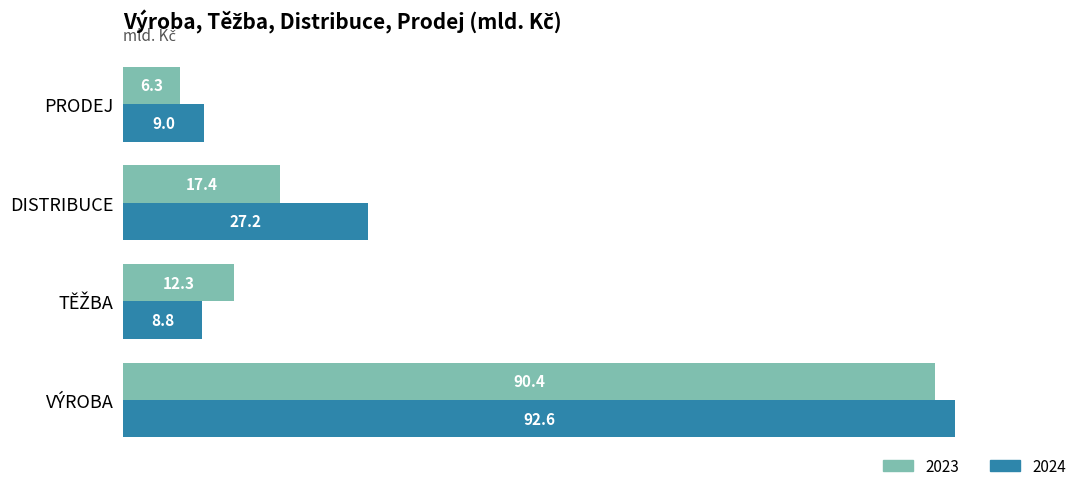

At which category is the sum across all series the highest?

VÝROBA